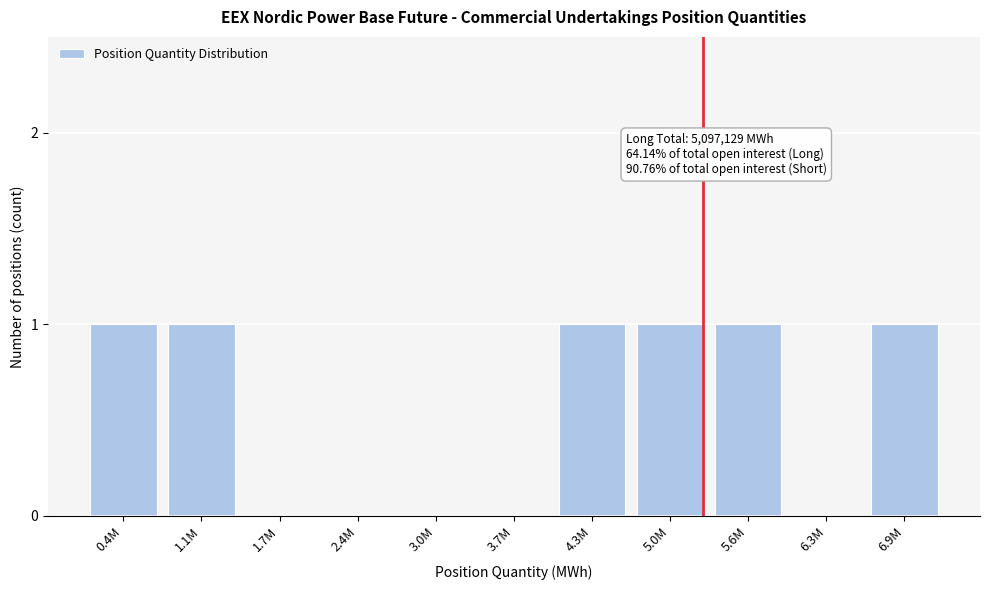

Reading left to right, what are all the values shown in this chart?

0.4M=1	1.1M=1	1.7M=0	2.4M=0	3.0M=0	3.7M=0	4.3M=1	5.0M=1	5.6M=1	6.3M=0	6.9M=1